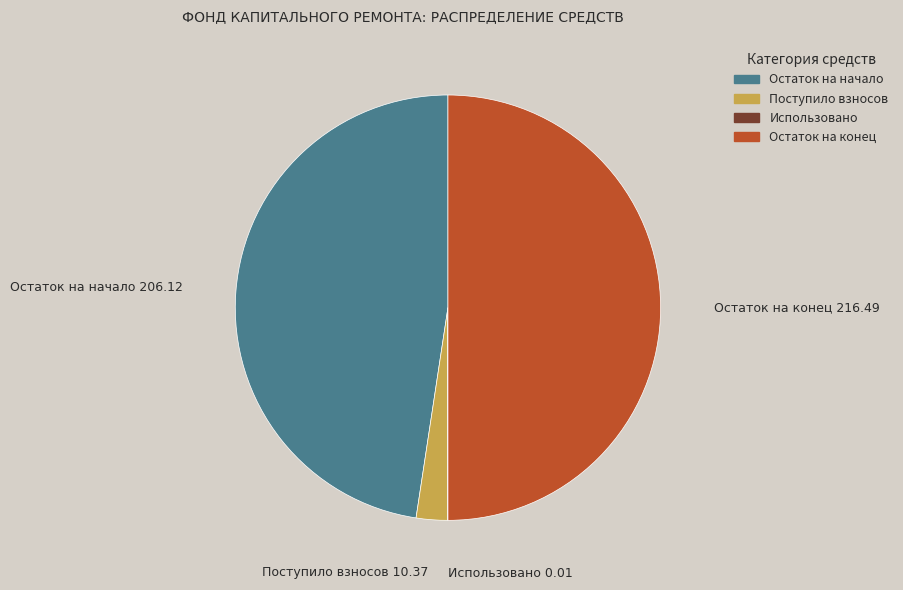

Is it true that Остаток на конец is 50% of the pie?

True